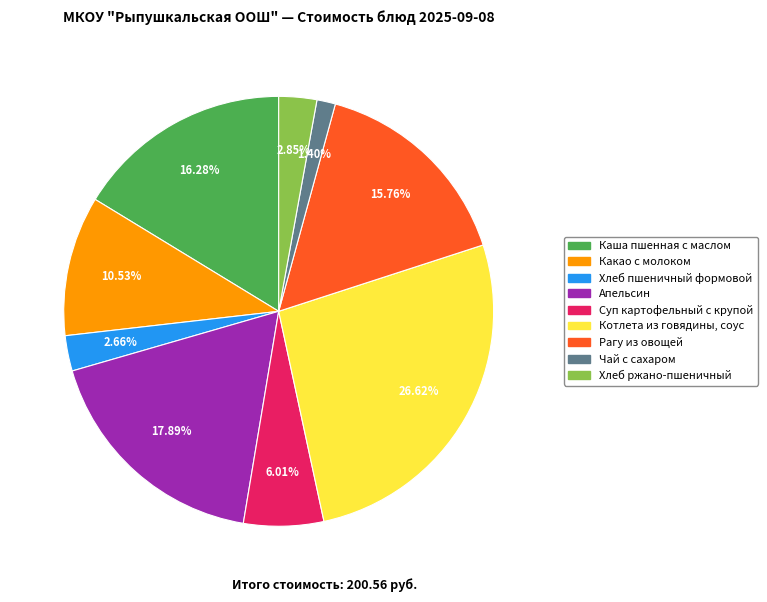

Approximately how many times larger is the value at Хлеб пшеничный формовой compared to Апельсин?

0.1